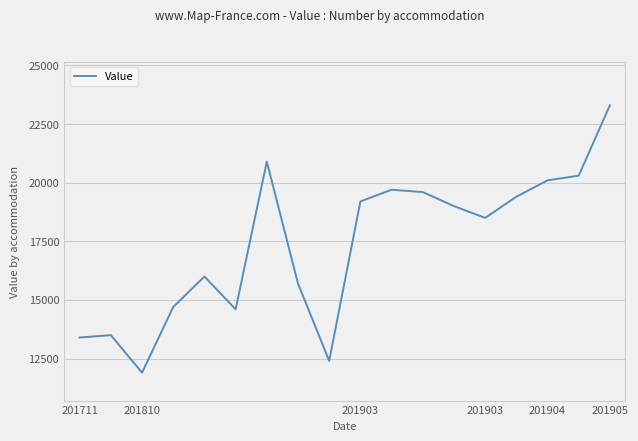

What is the average value?

17344